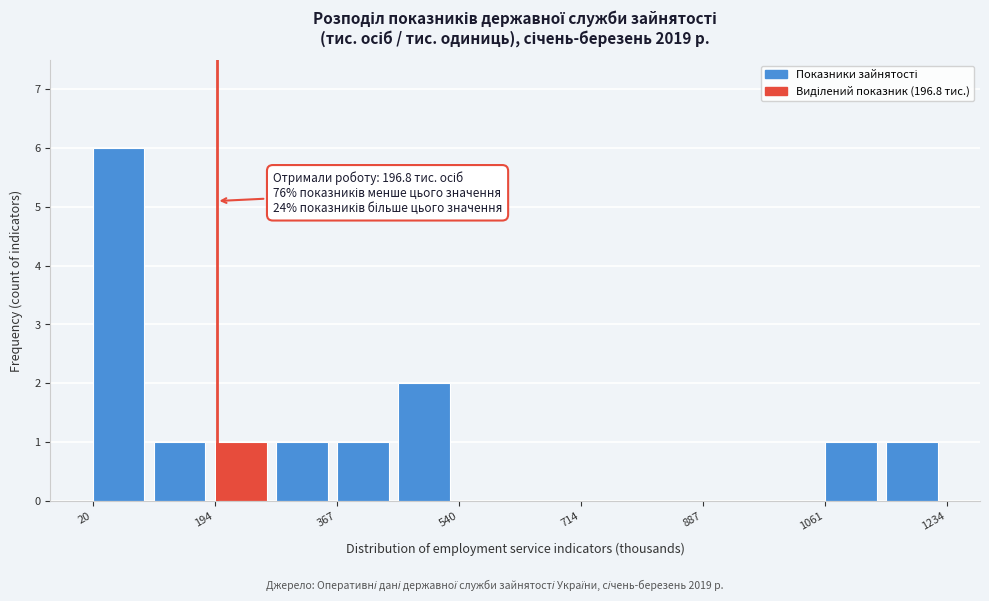

Over which range of the x-axis is the bar tallest?

20 to 100